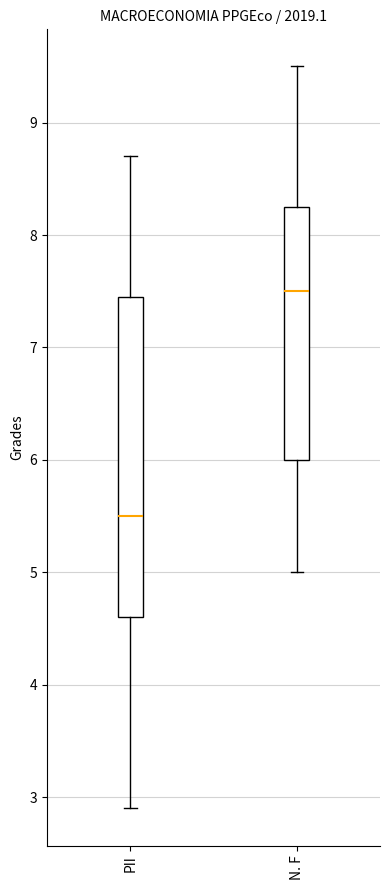

Reading left to right, transcribe this box plot: for each box, give where its median line is, the range the box spans, and where its two whiskers end, as read against the y-axis. The values are not printed on the chart, so give them approximately, as read against the axis.

PII: median 5.5, box 4.6 to 7.5, whiskers 2.9 to 8.7
N. F: median 7.5, box 6.0 to 8.3, whiskers 5.0 to 9.5